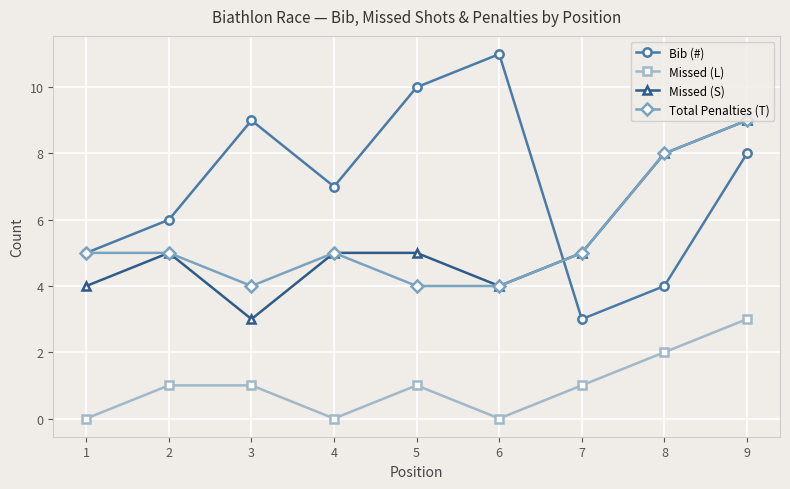

Does the chart have visible grid lines?

Yes